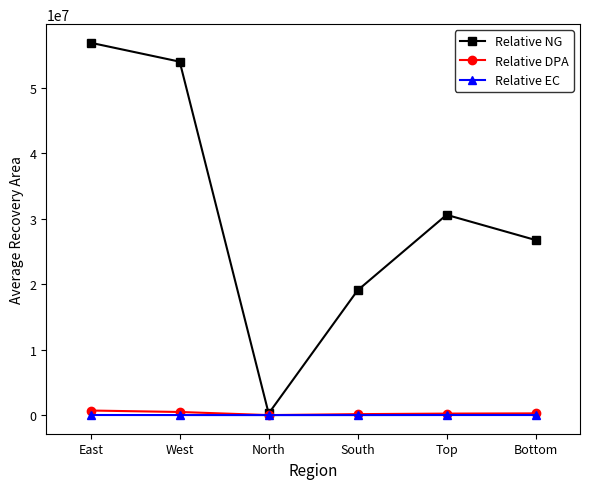

Where is the first local minimum for Relative NG?

North